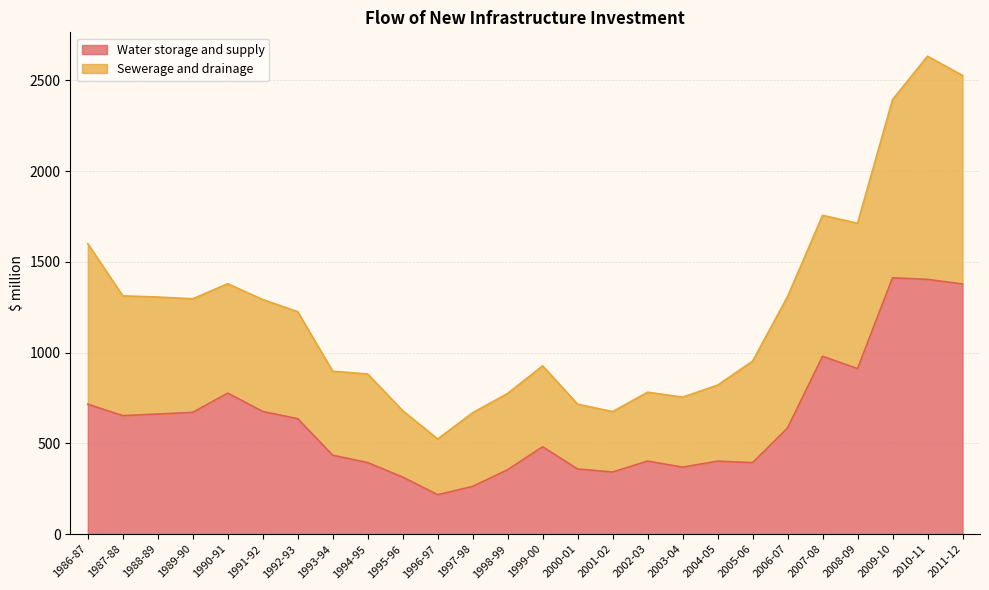

Does the chart have visible grid lines?

Yes